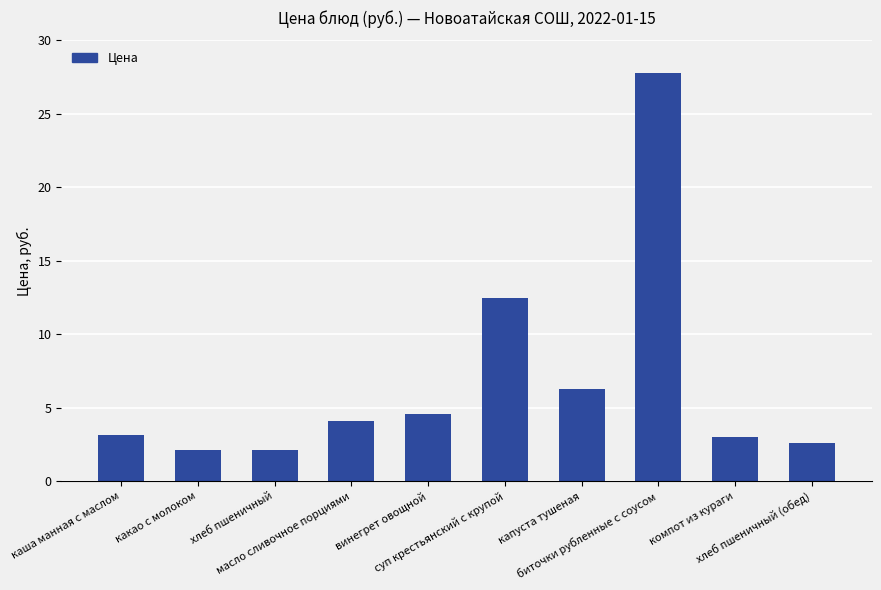

What is the difference between the maximum and minimum values?

25.6